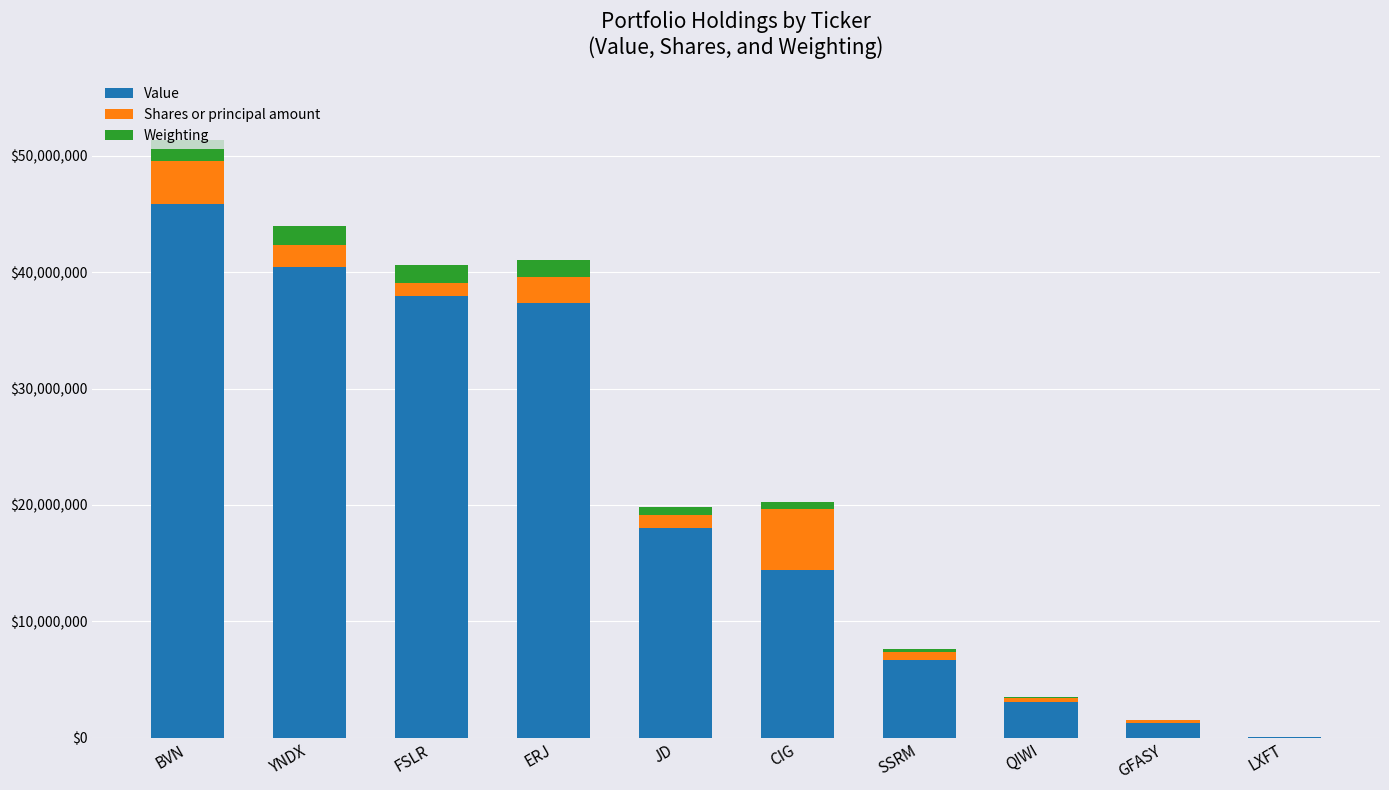

What is the sum of all Value values?

205281000.0